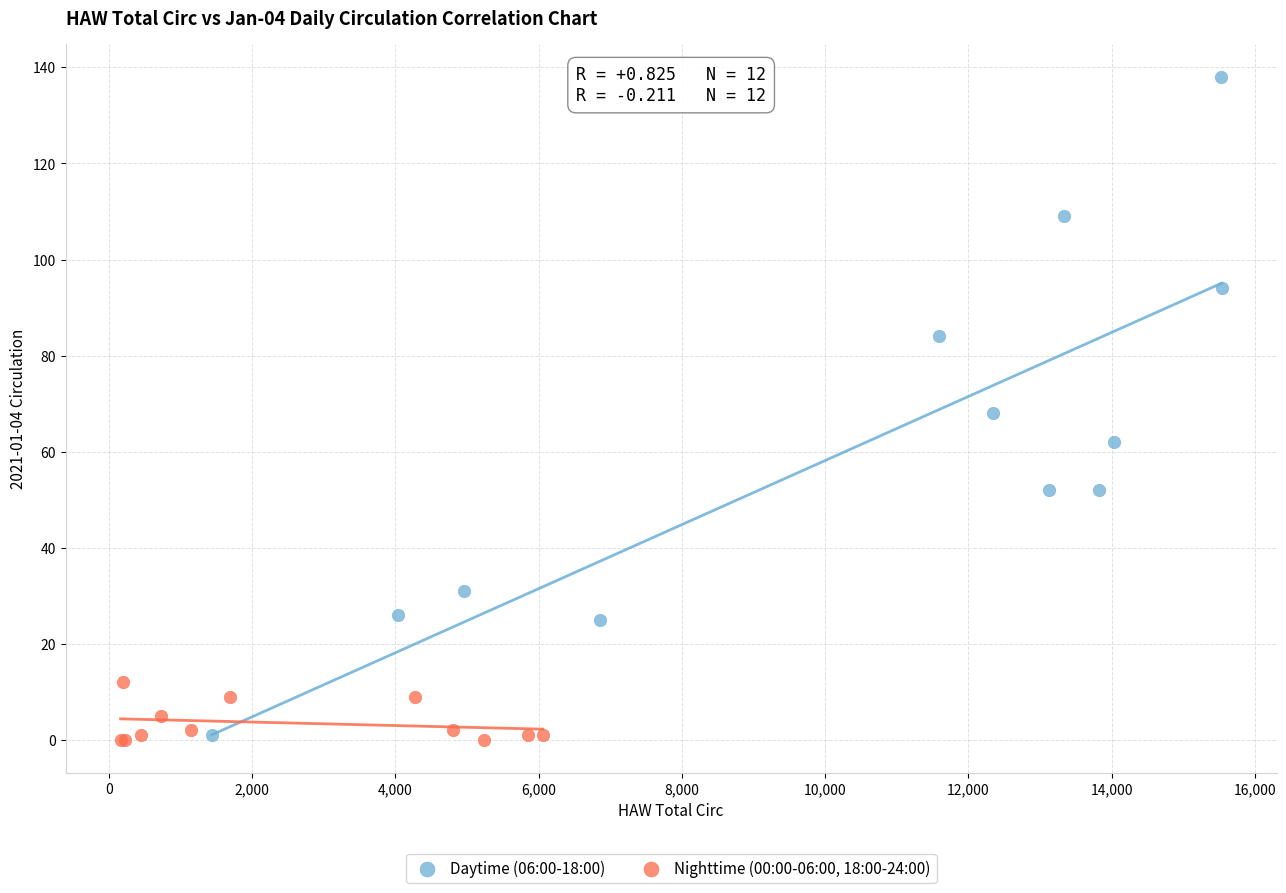

Which series contains the highest Y value?

Daytime (06:00-18:00)